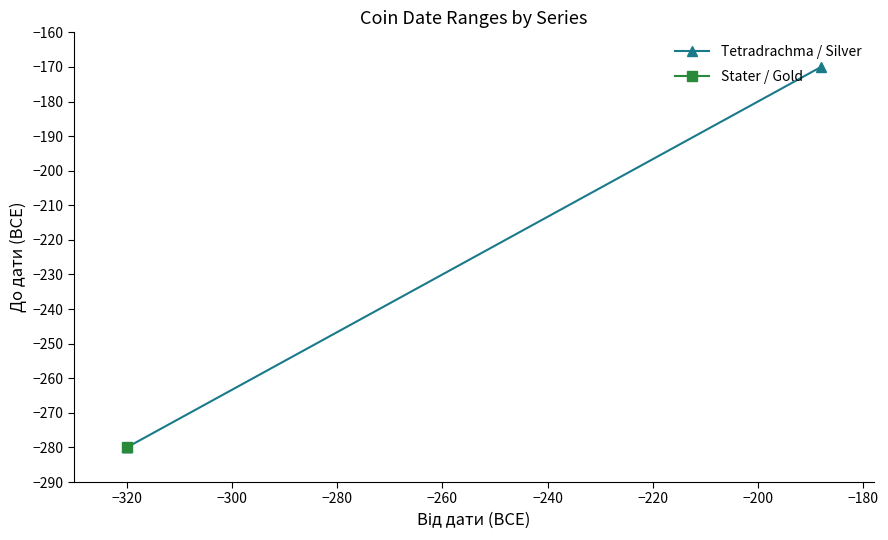

What is the value of the 1st point from the left?

-280